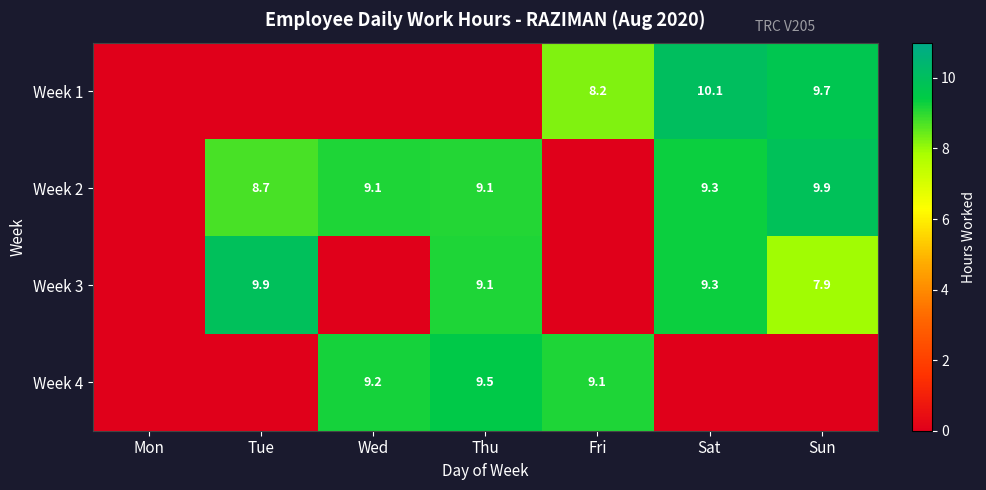

The Week 2 series shows 8.7 at Tue. True or false?

True